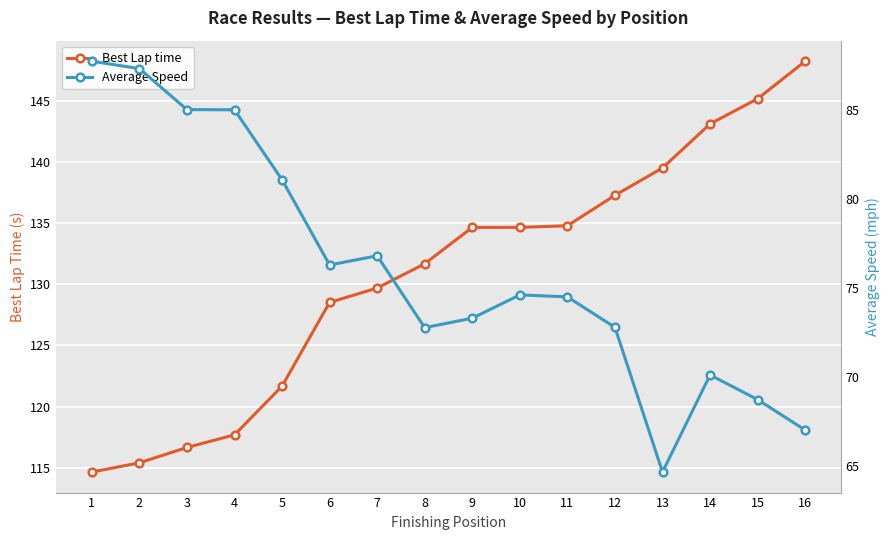

Which series changed the most between 3 and 11?

Best Lap time